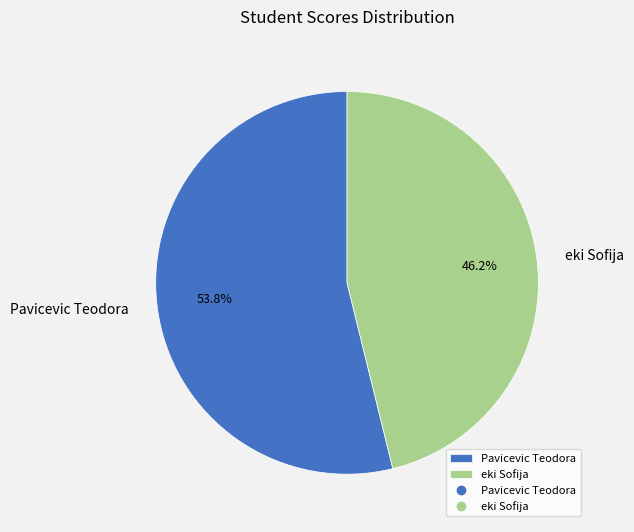

True or false: eki Sofija accounts for 46% of the total.

True